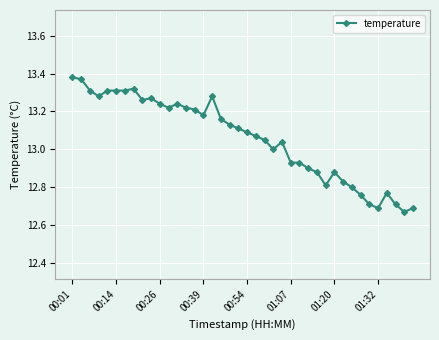

True or false: there are more than 1 points higher than both neighbors.

True